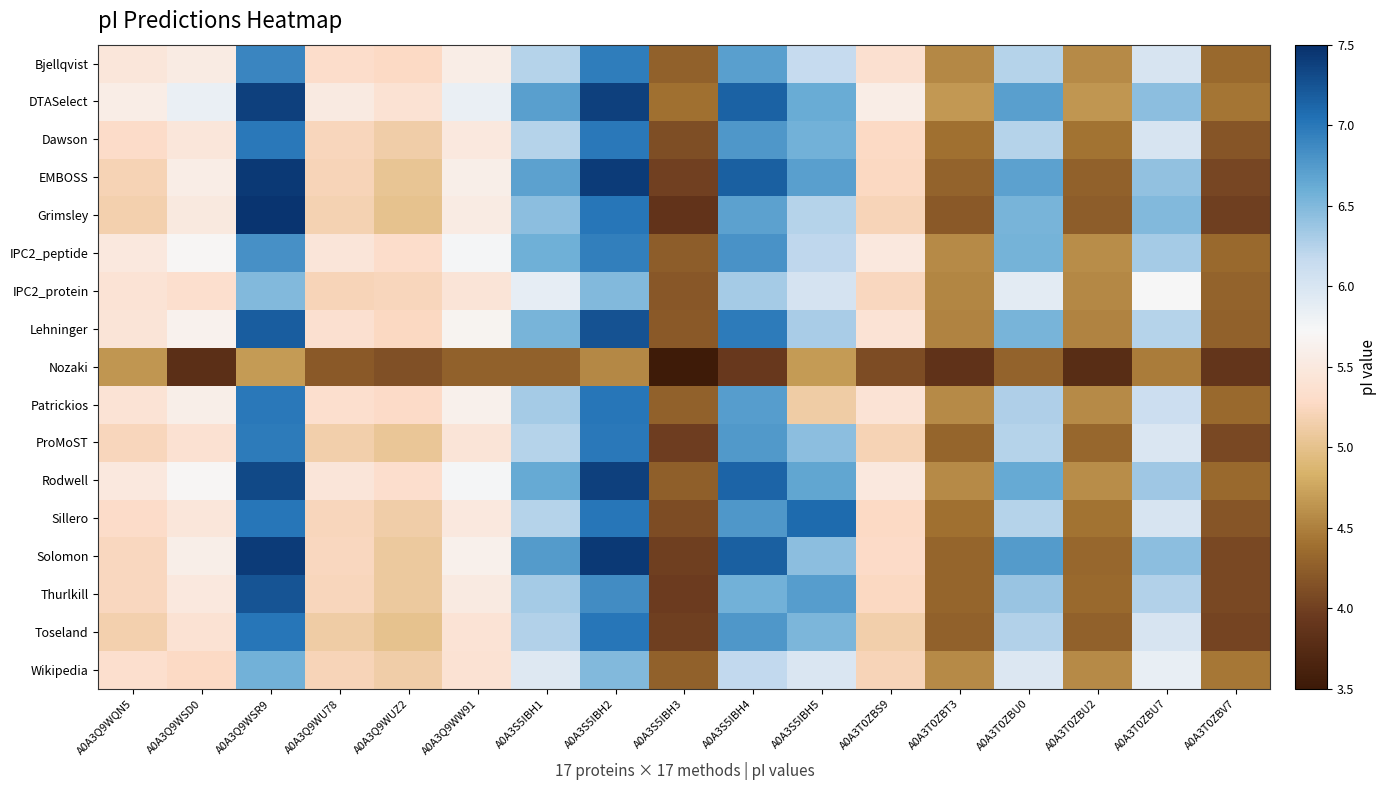

Count the number of categories in the chart.

17